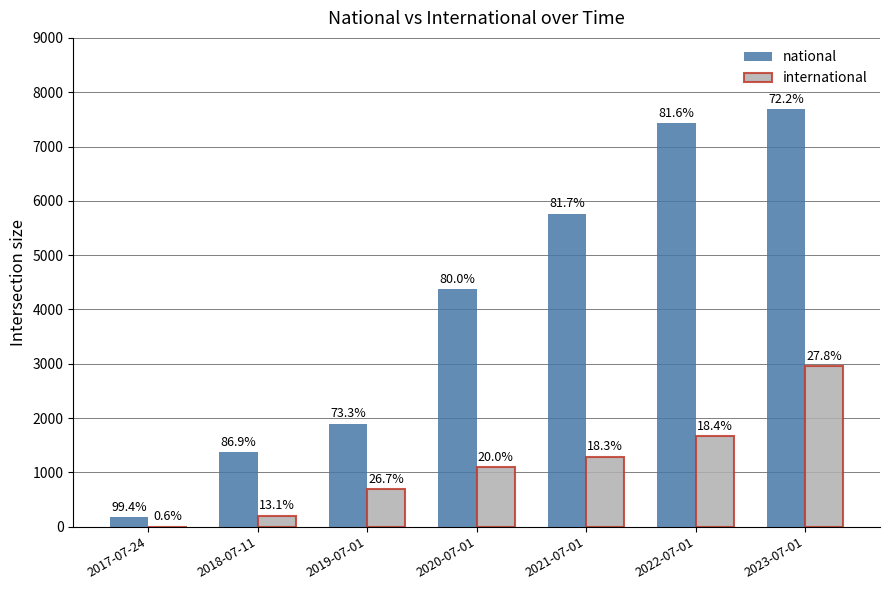

What are all the series names shown in the legend?

national, international